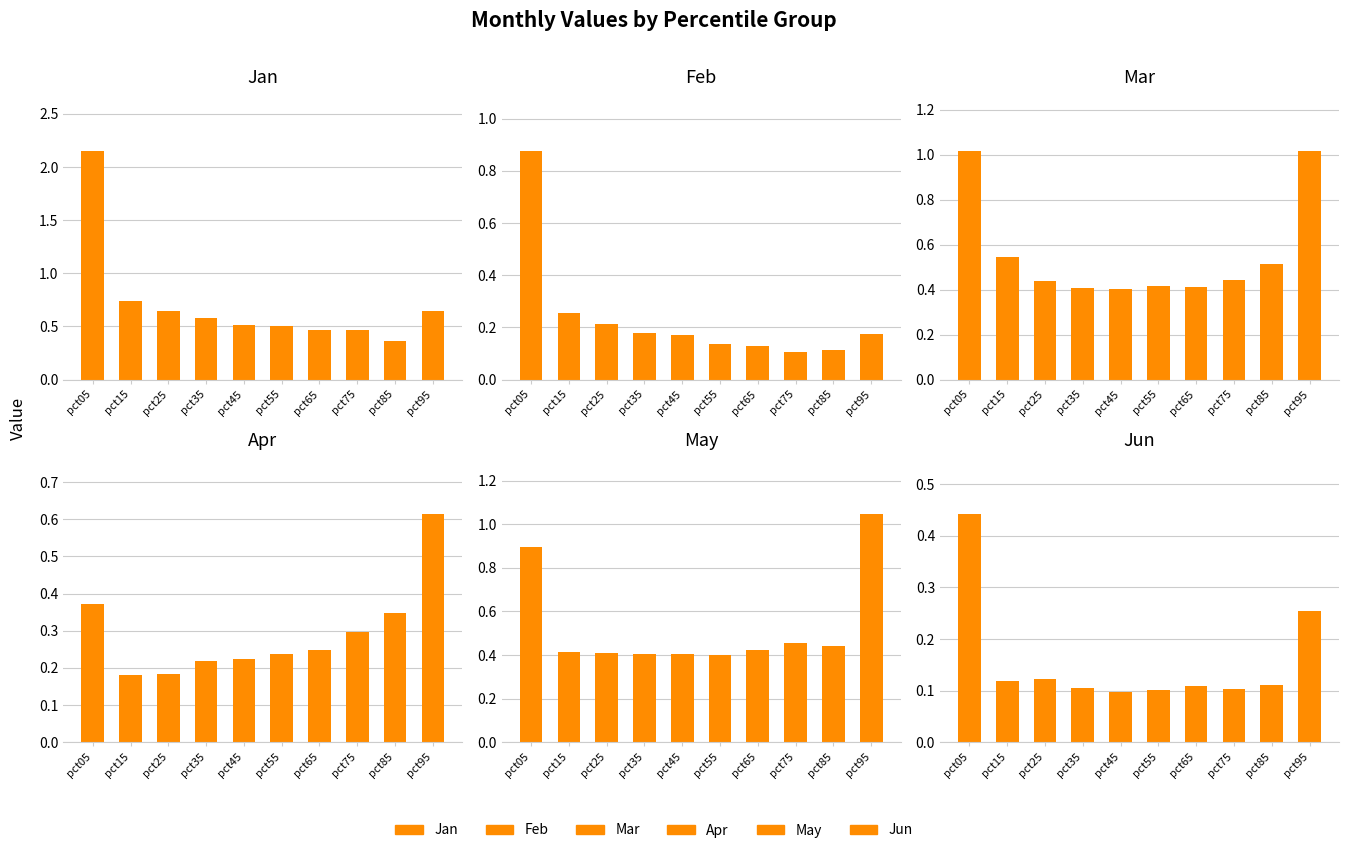

At which category does the chart reach its peak across all series?

pct05